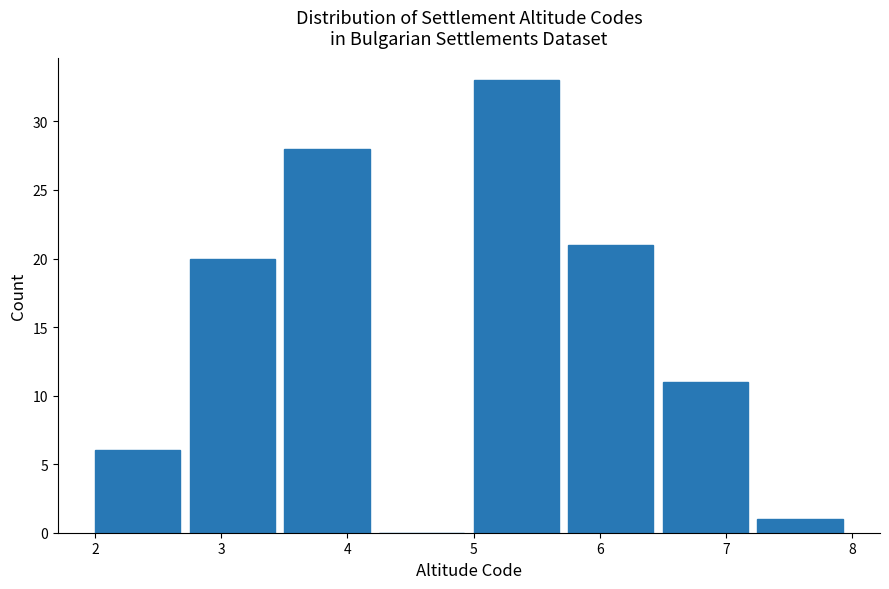

What is the height of the bar covering 7.25 to 8.00 on the x-axis? Neither the bar edges nor the heights are printed on the chart, so give them approximately, as read against the axes.

1